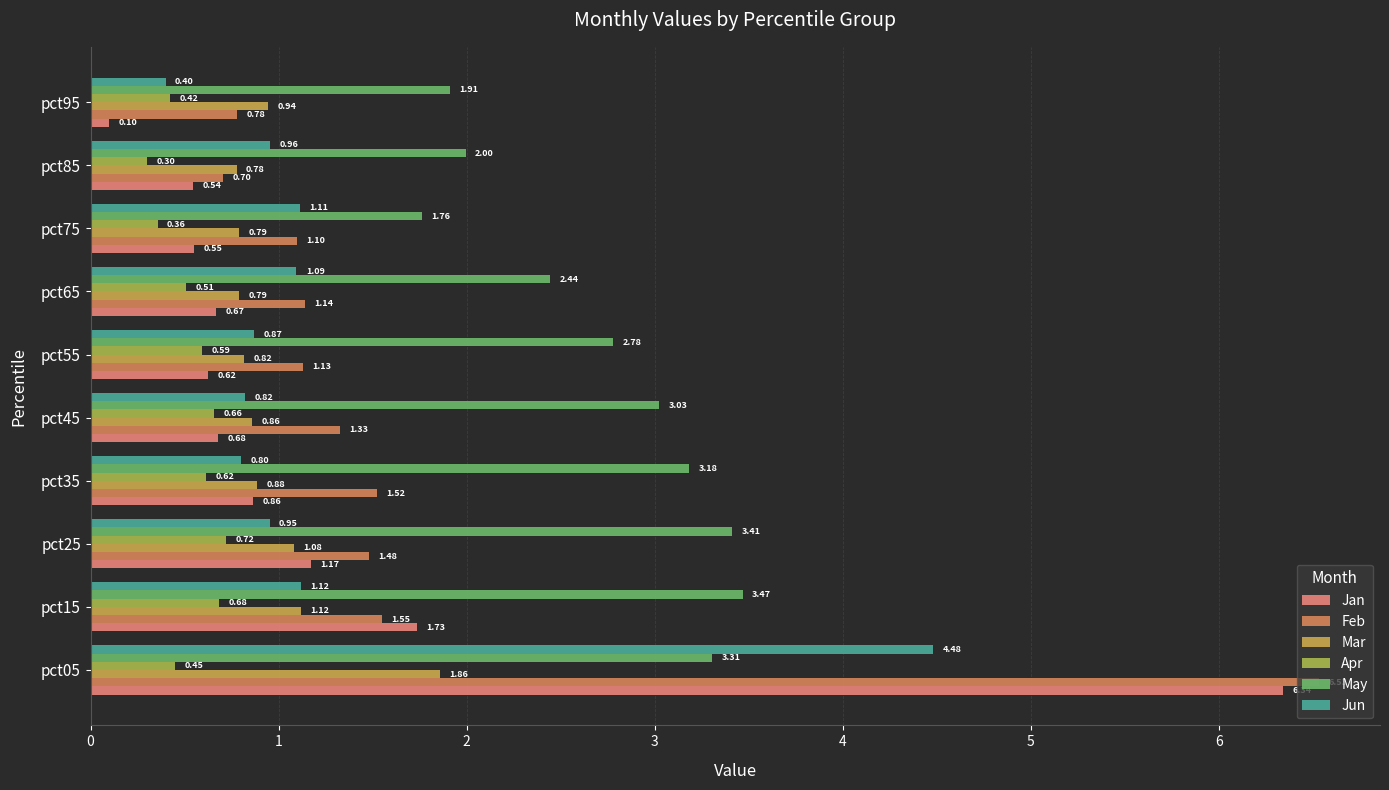

What is the sum of all May values?

27.3